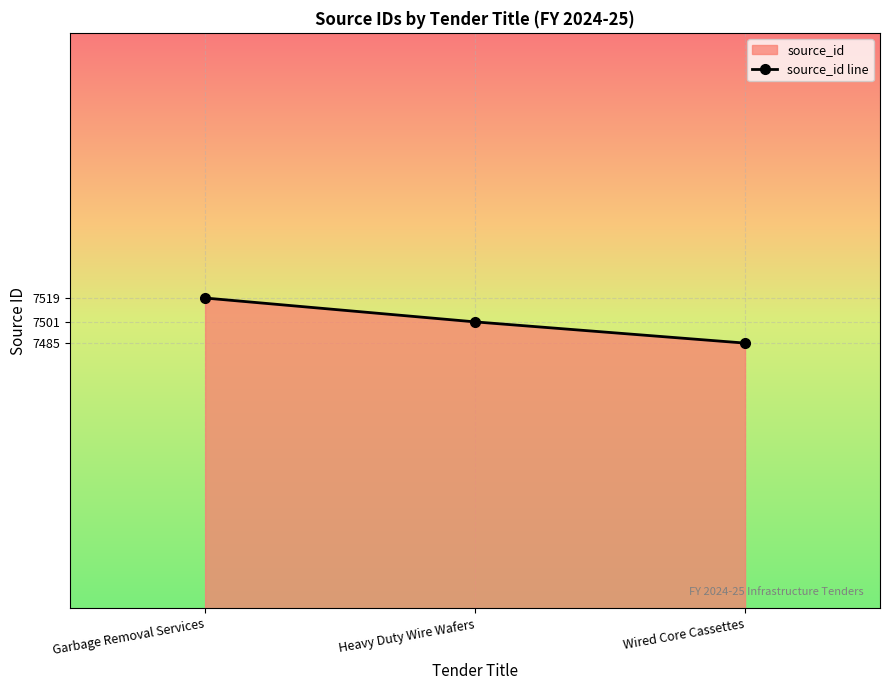

List the labels in order of value, largest first.

Garbage Removal Services, Heavy Duty Wire Wafers, Wired Core Cassettes